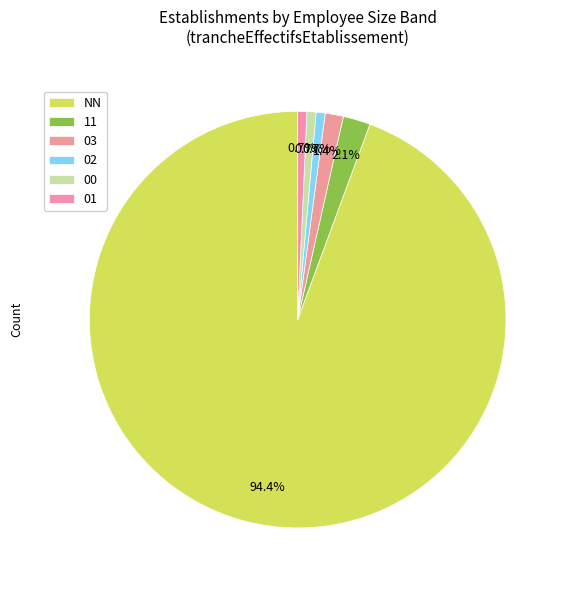

The 11 slice represents 1% of the pie. True or false?

False